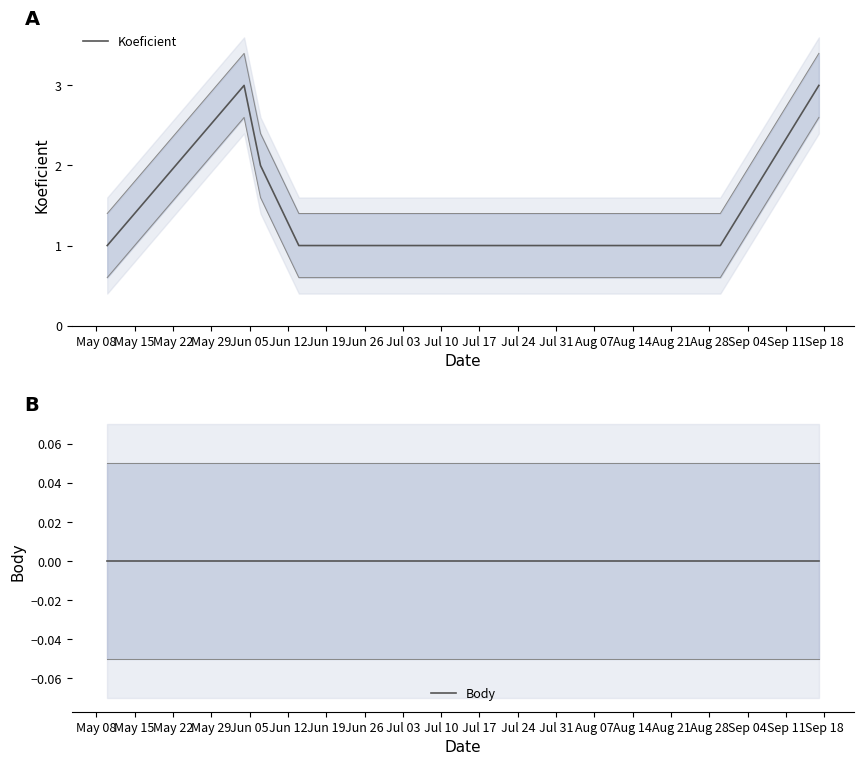

True or false: Koeficient and Body cross at least once.

False